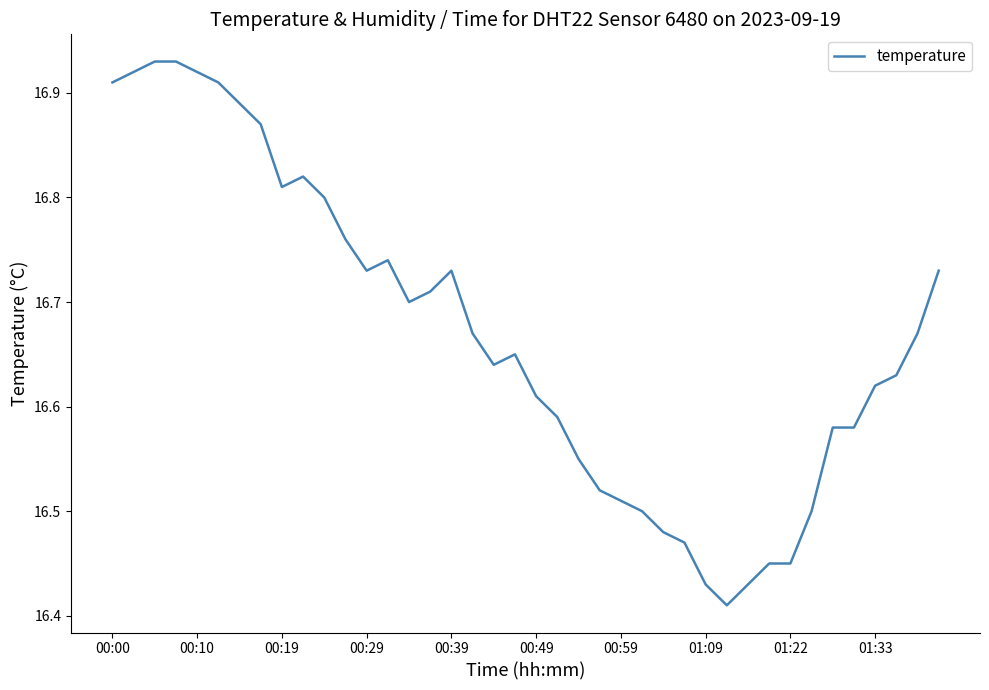

Is this an area chart (filled region under the line)?

No